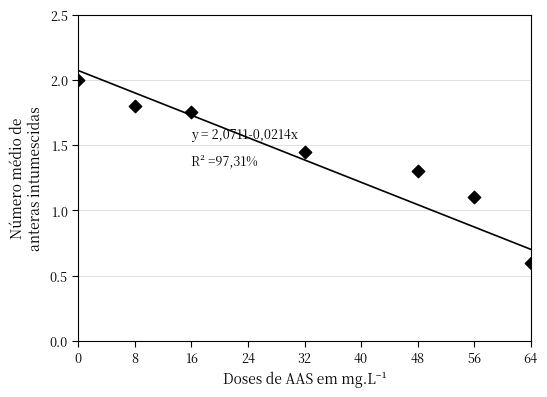

What Y value in the scatter plot is closest to 1?

1.1